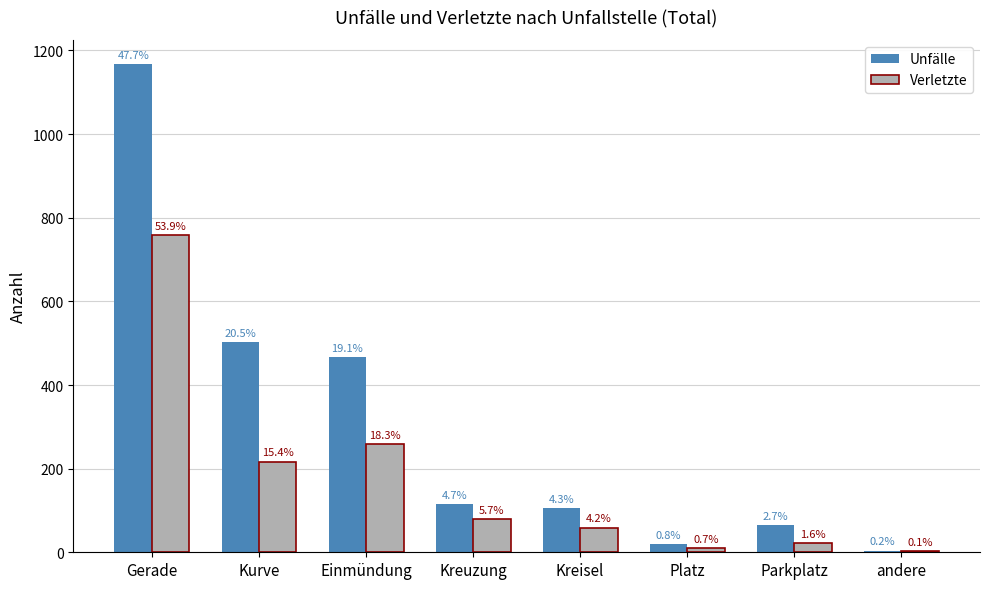

At which category does the chart reach its minimum across all series?

andere